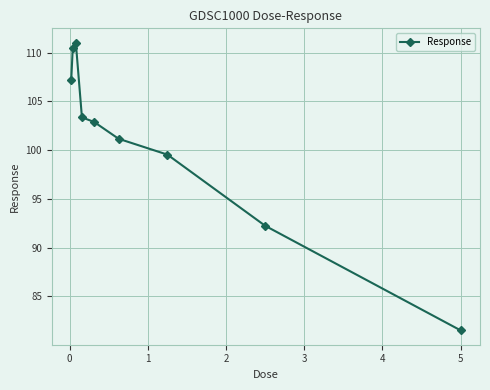

What is the average value?

101.1